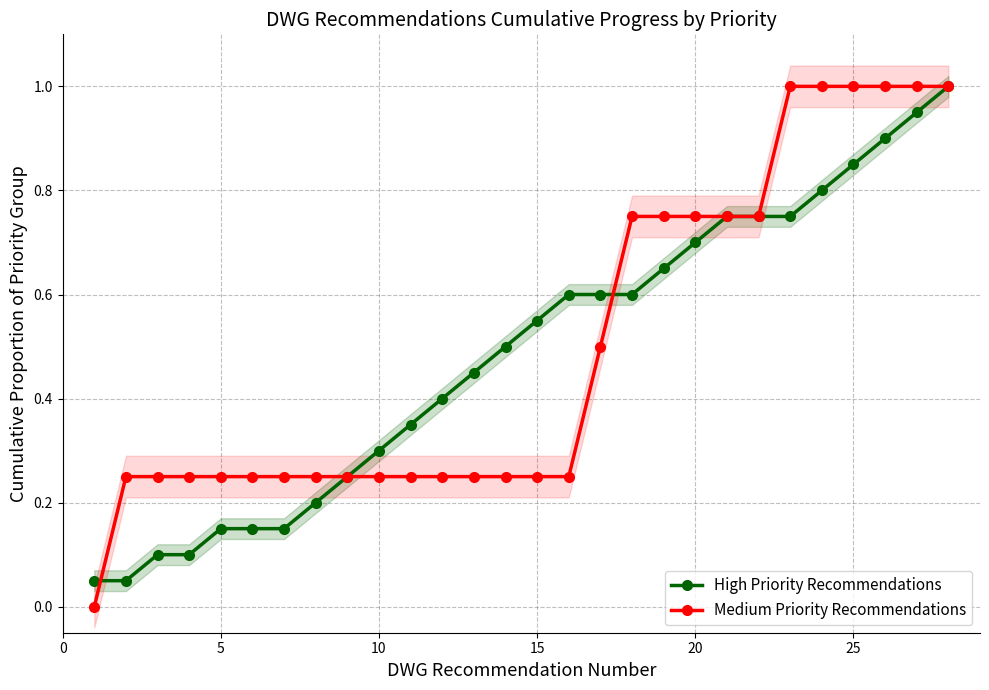

What is the maximum value for Medium Priority Recommendations?

1.0